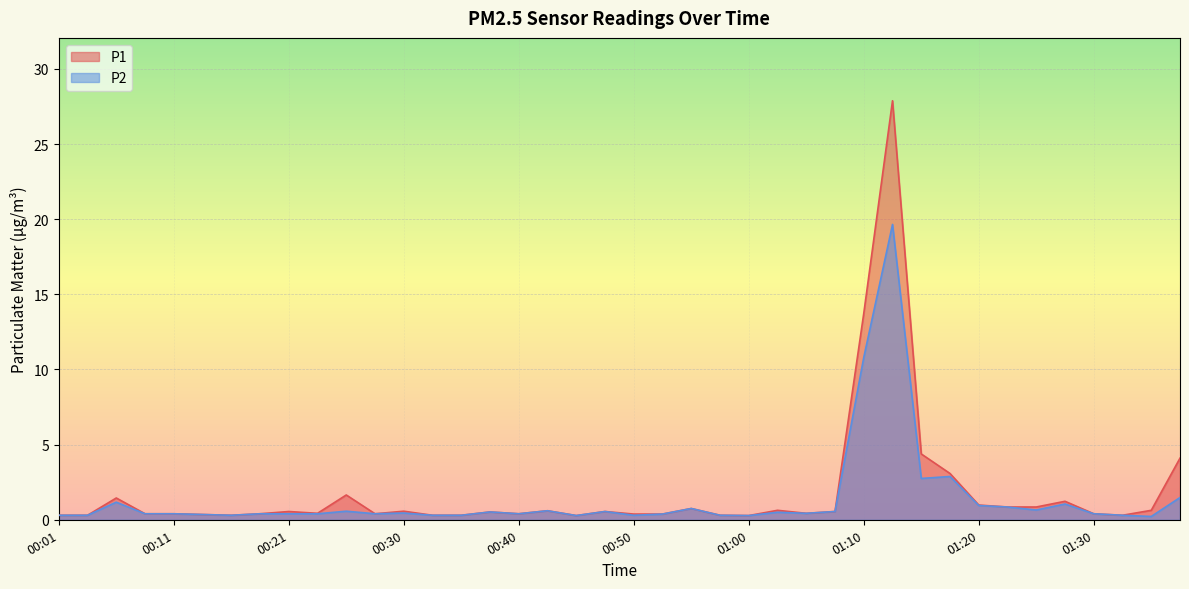

Rank the series by their average value, from lowest to highest.

P2, P1